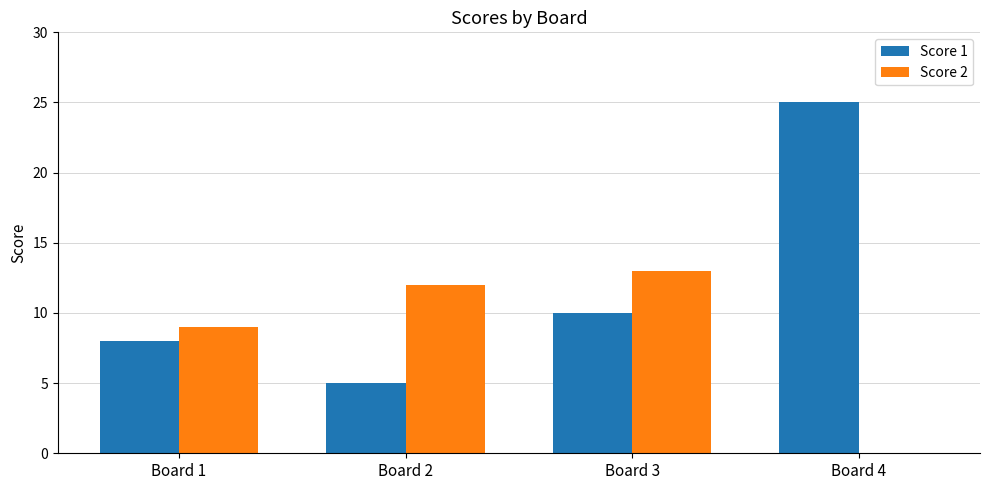

At which label is Score 1 closest to 15?

Board 3